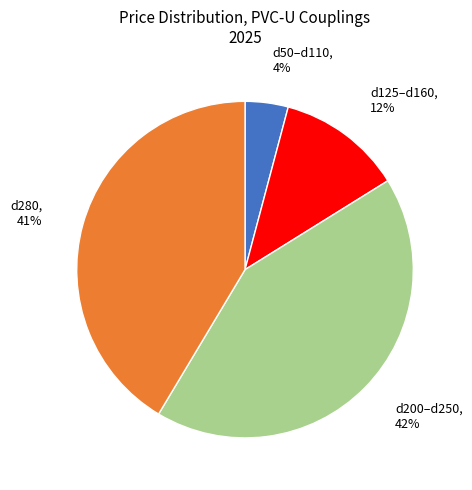

To the nearest percent, what is the difference between the largest and smallest slice percentages?

38%